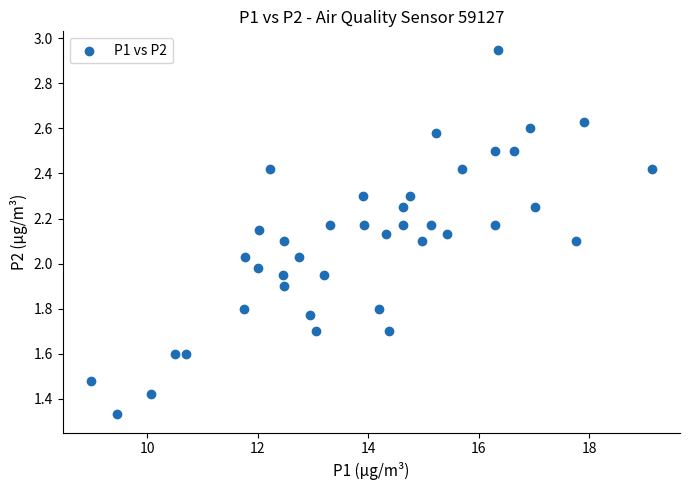

What is the range of X values (max minus min)?

10.1